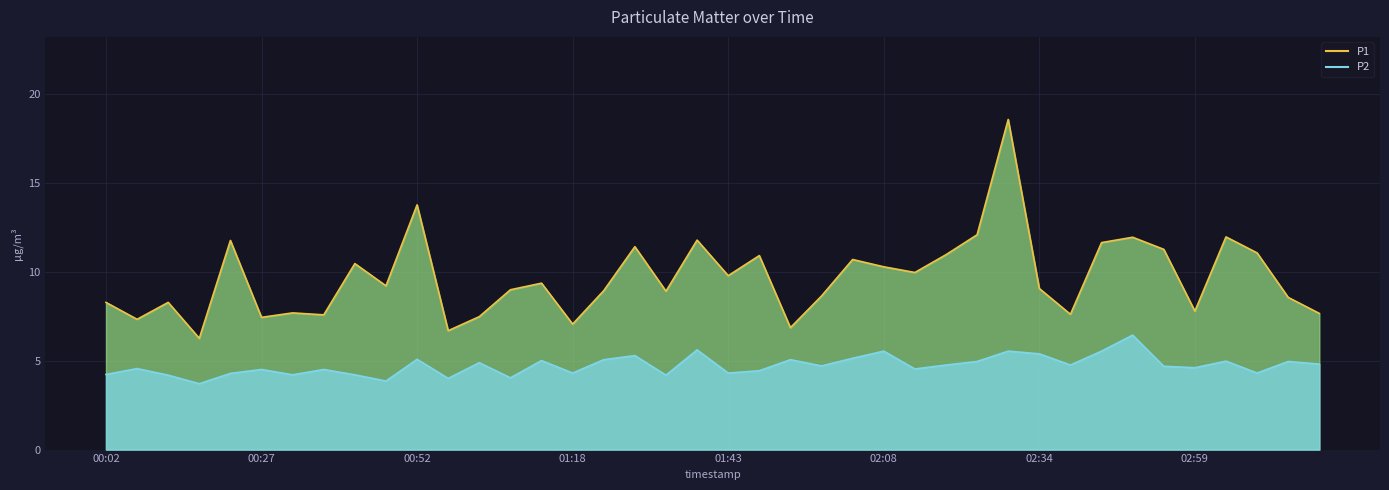

What is the label of the 35th point from the right?

00:27